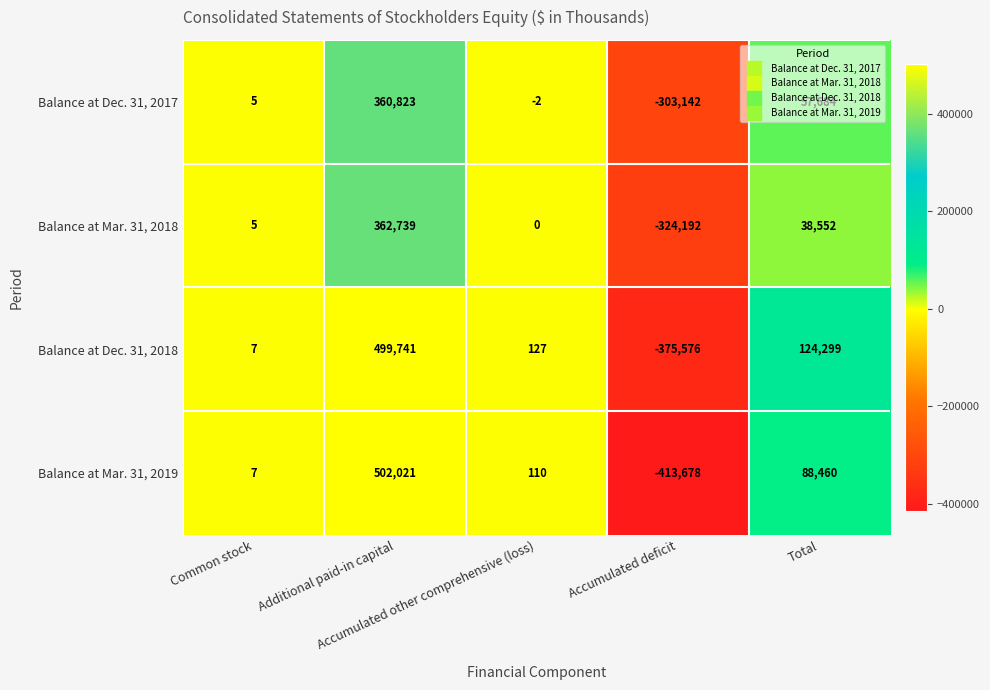

Which series has the largest range (max minus min)?

Balance at Mar. 31, 2019